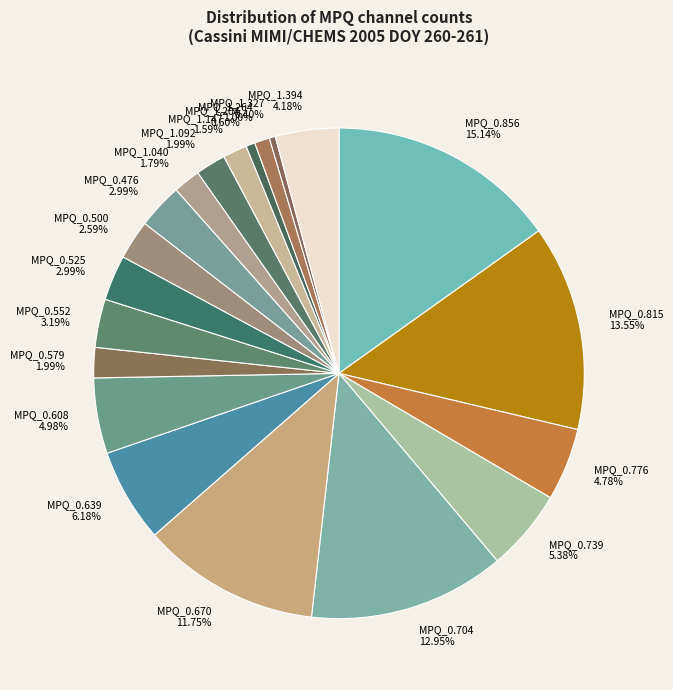

Approximately how many times larger is the value at MPQ_0.608 compared to MPQ_1.092?

2.5